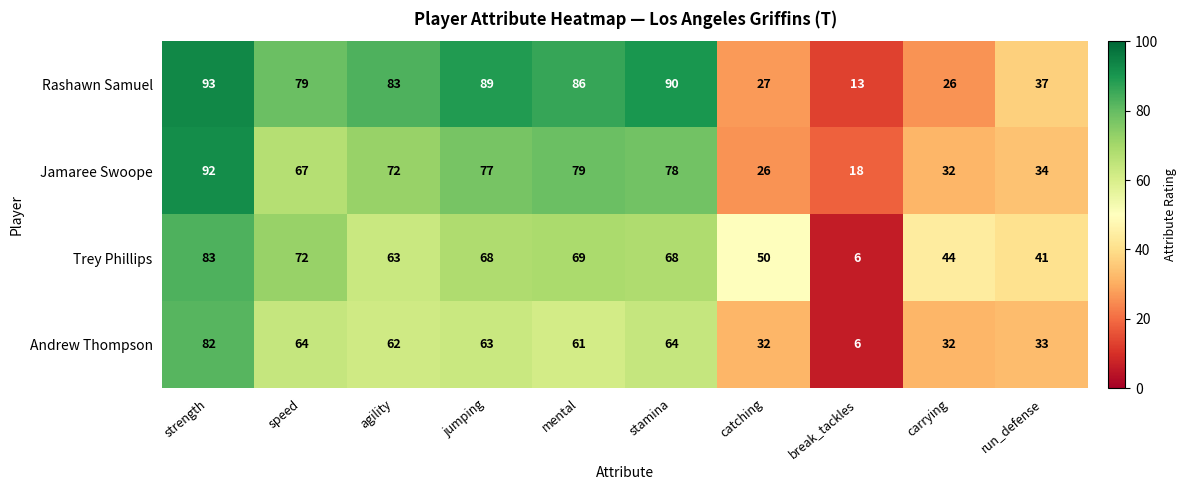

Which category has the highest value across all series?

strength